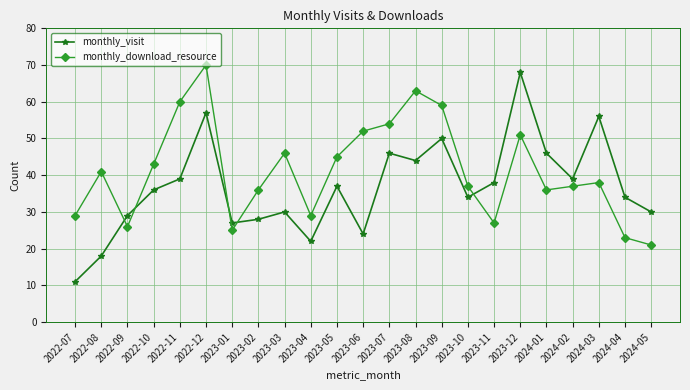

After their last crossing, which series has the higher values: monthly_download_resource or monthly_visit?

monthly_visit